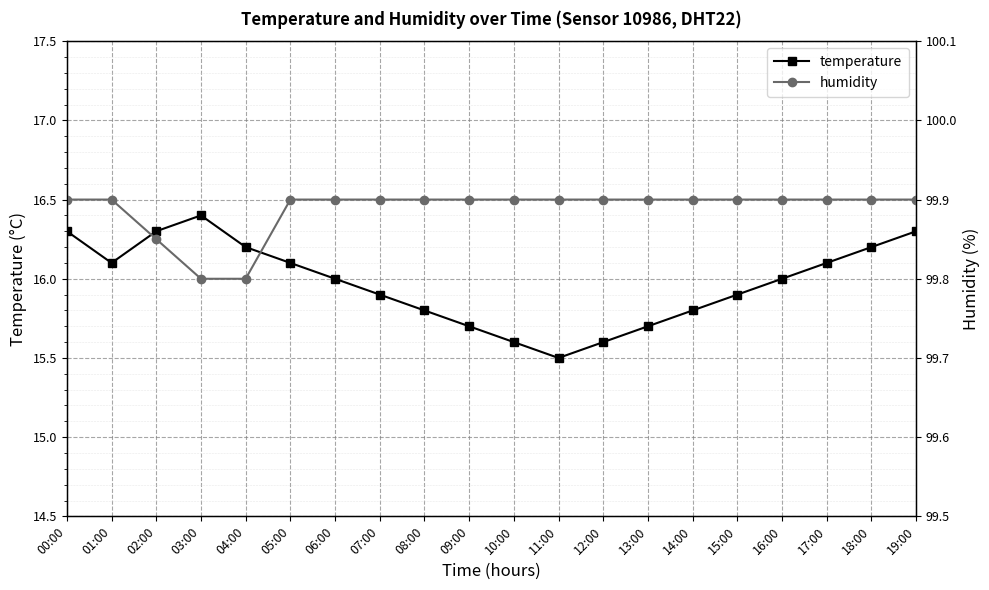

Which has a higher value, 16:00 or 05:00?

05:00